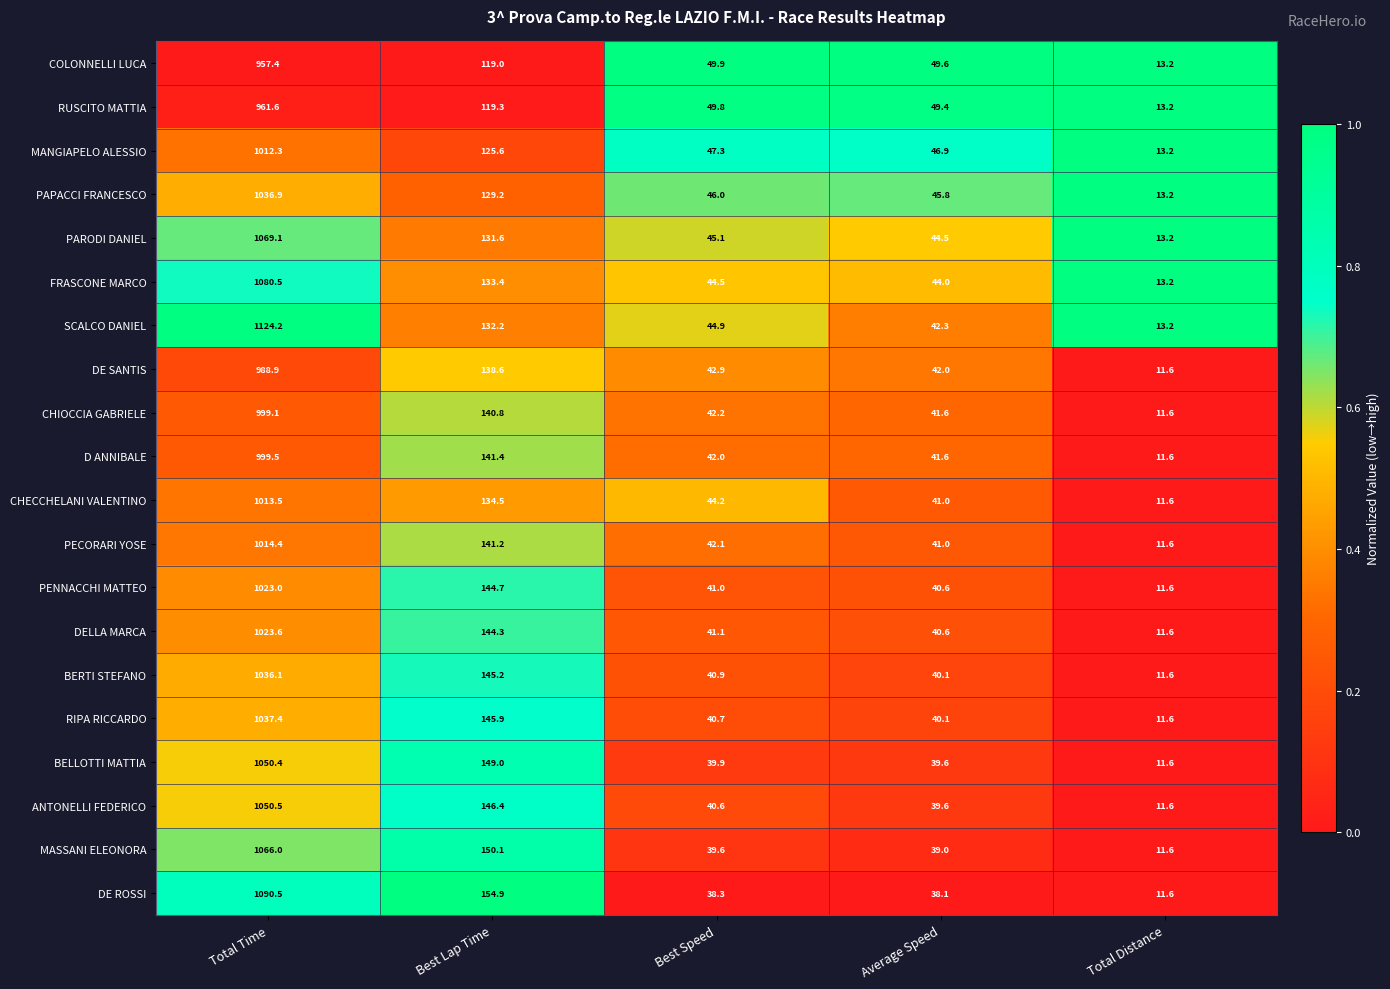

Which series has the largest total across all categories?

SCALCO DANIEL